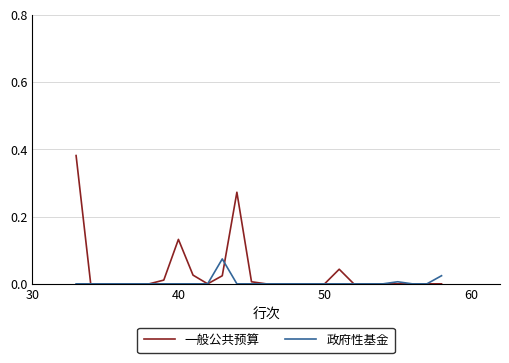

Rank the series by their maximum value, from highest to lowest.

一般公共预算, 政府性基金